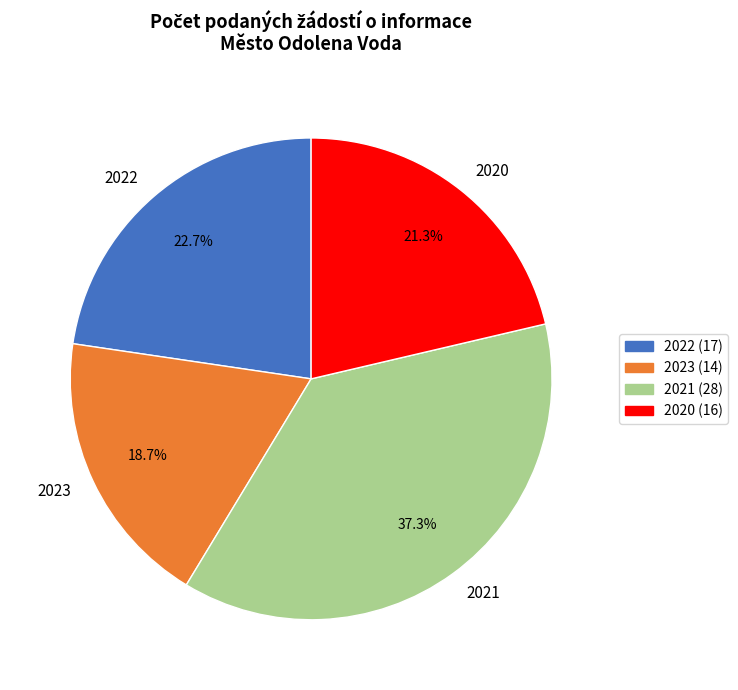

Does 2023 account for over 50% of the chart?

No